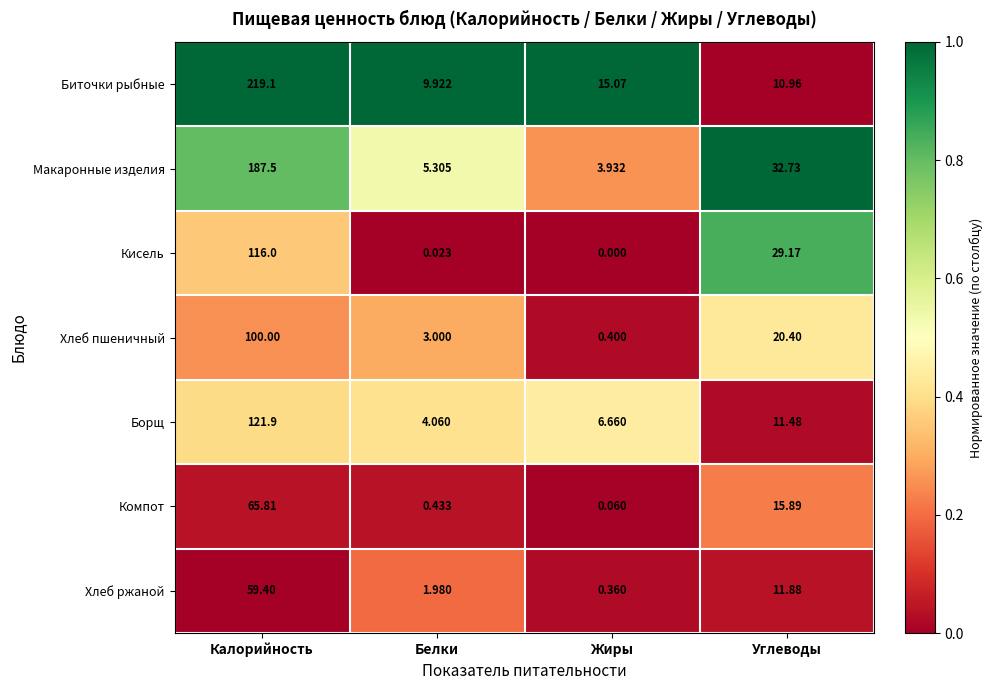

At which label is Хлеб пшеничный closest to 50?

Углеводы